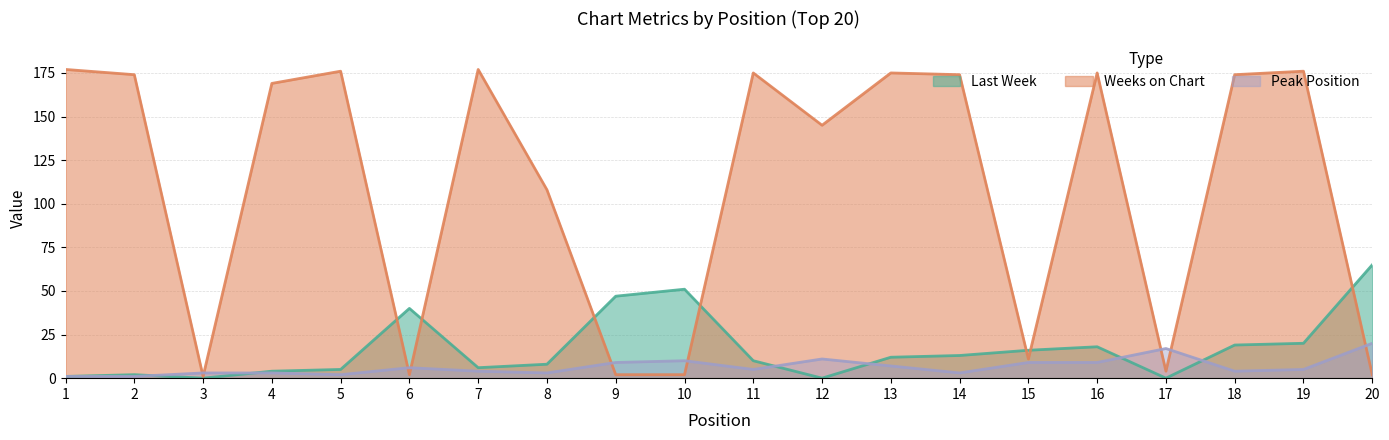

How many intersections are there between Peak Position and Last Week?

6